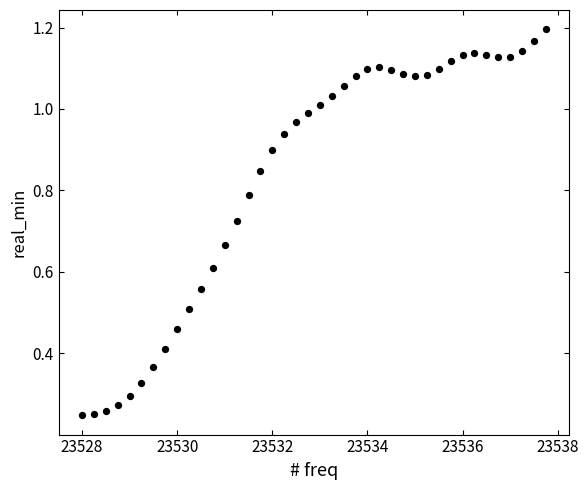

What is the range of X values (max minus min)?

9.8